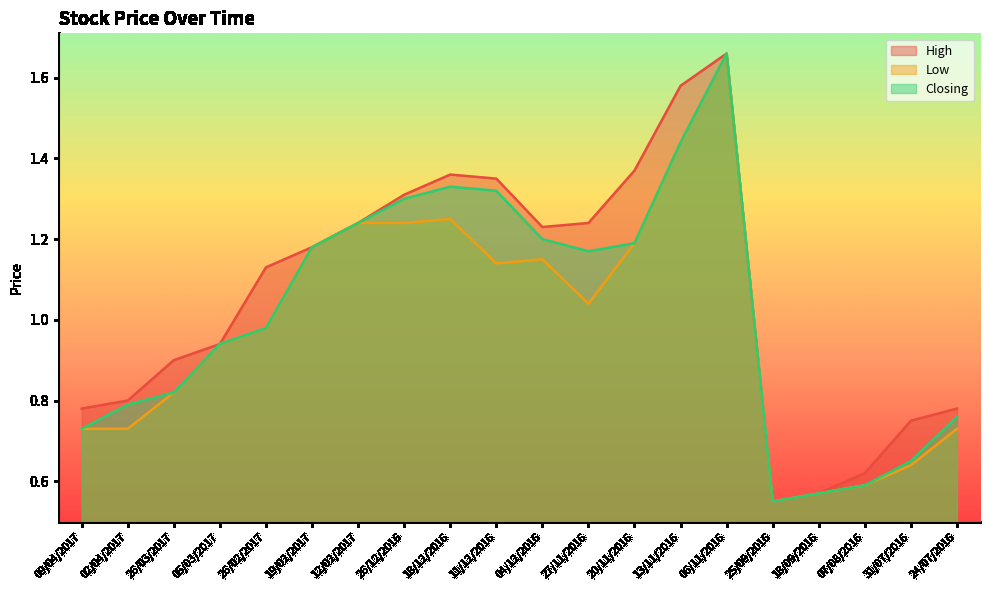

Reading left to right, transcribe all the data shown in this chart.

High: 0.8	0.8	0.9	0.9	1.1	1.2	1.2	1.3	1.4	1.4	1.2	1.2	1.4	1.6	1.7	0.6	0.6	0.6	0.8	0.8
Low: 0.7	0.7	0.8	0.9	1.0	1.2	1.2	1.2	1.2	1.1	1.1	1.0	1.2	1.4	1.7	0.6	0.6	0.6	0.6	0.7
Closing: 0.7	0.8	0.8	0.9	1.0	1.2	1.2	1.3	1.3	1.3	1.2	1.2	1.2	1.4	1.7	0.6	0.6	0.6	0.7	0.8